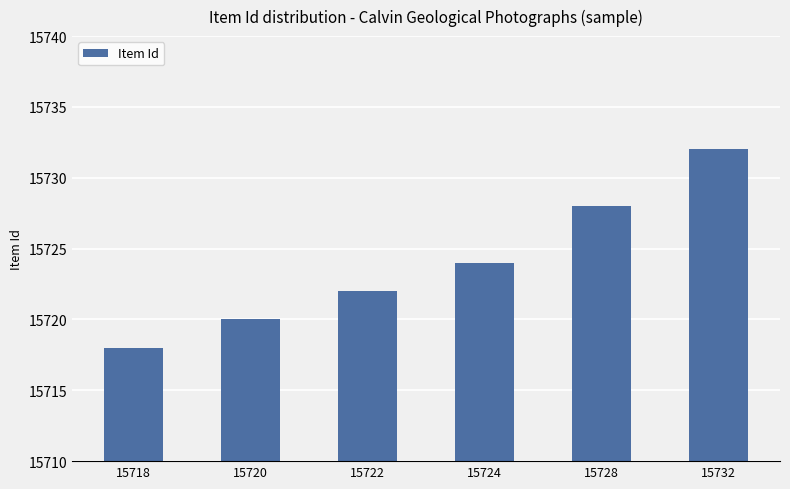

Rank the categories by value from lowest to highest.

15718, 15720, 15722, 15724, 15728, 15732